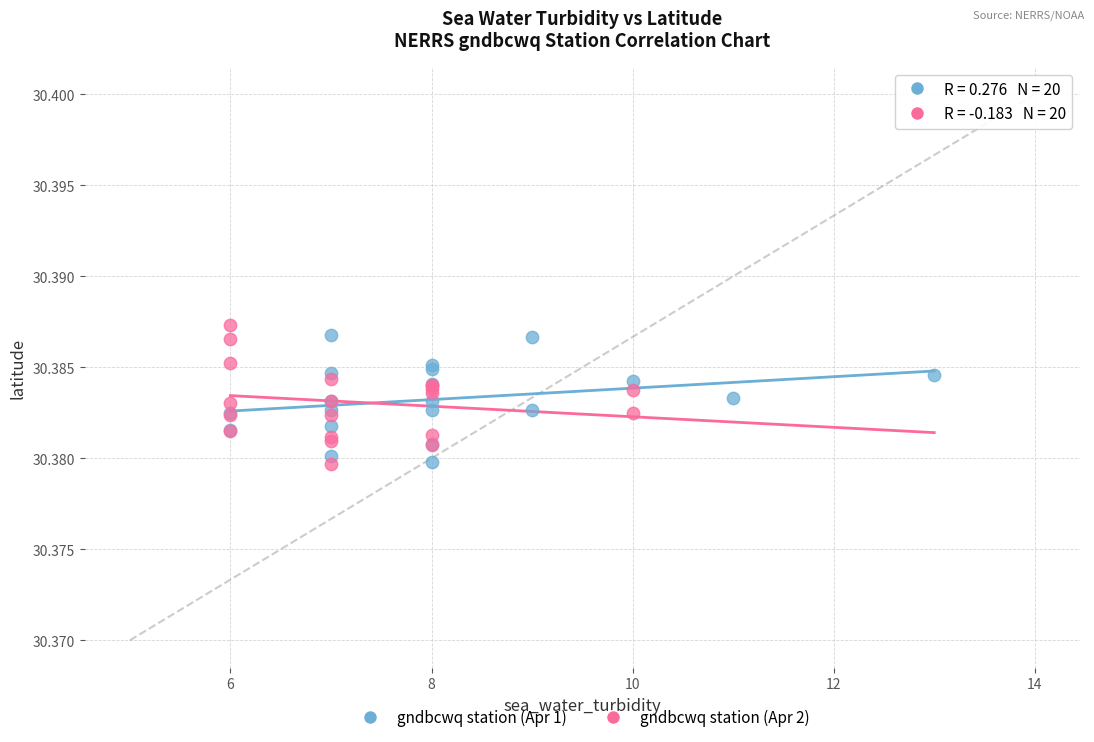

Which series reaches the maximum Y coordinate?

gndbcwq station (Apr 2)